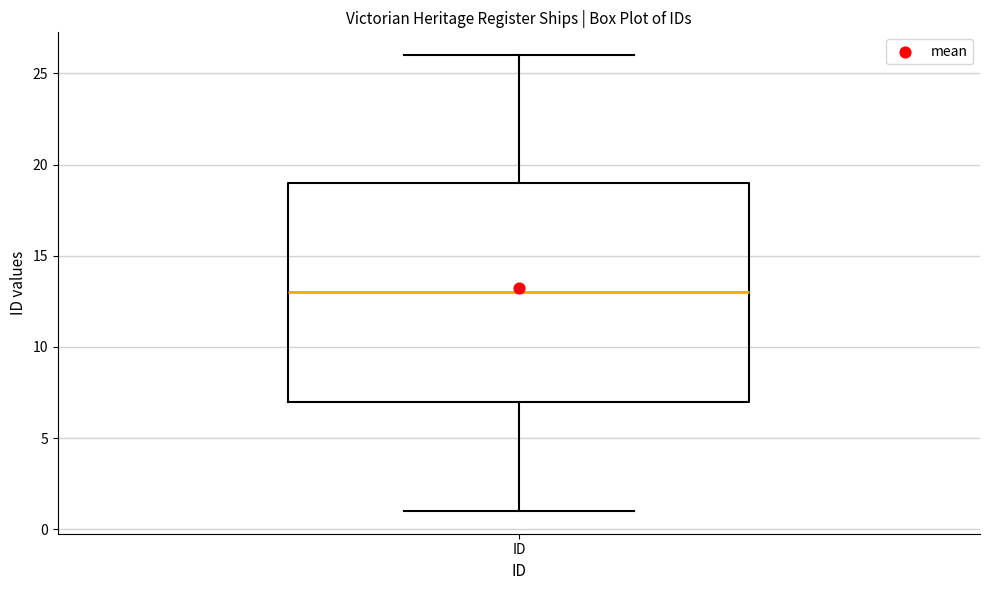

Read this box plot against the y-axis: the position of the median line, the range covered by the box, and the ends of both whiskers. The values are not printed on the chart, so give them approximately, as read against the axis.

median 13, box 7 to 19, whiskers 1 to 26